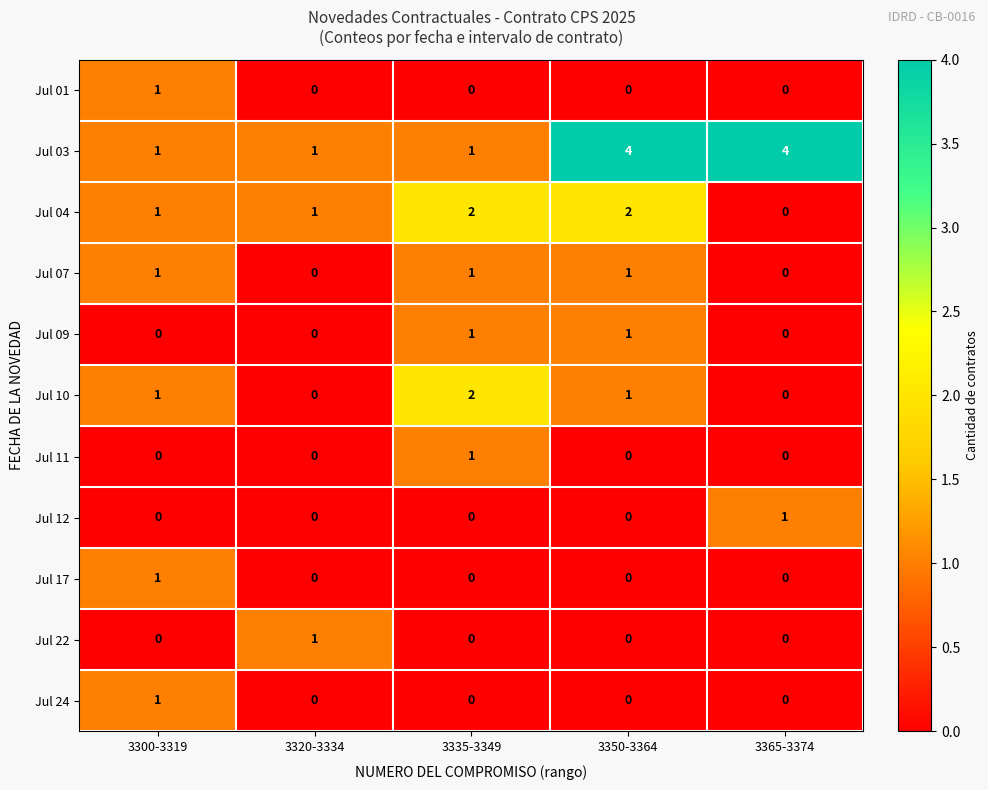

At how many categories does at least one series exceed 3?

2